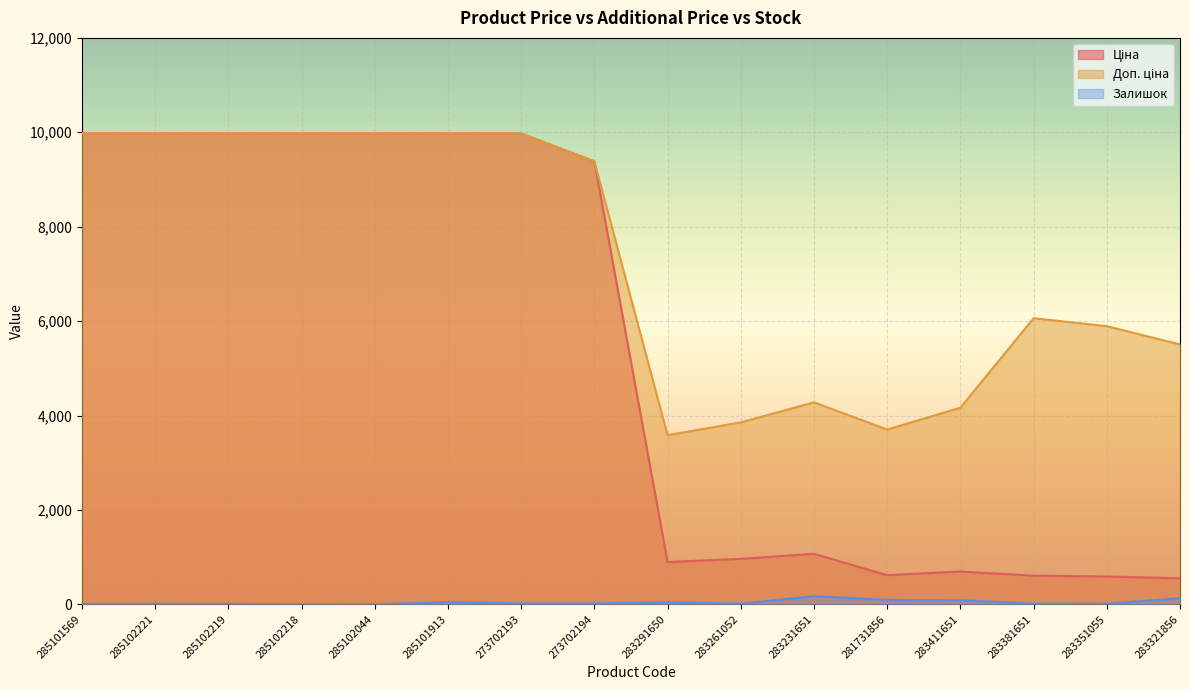

How many distinct data groups are displayed?

3